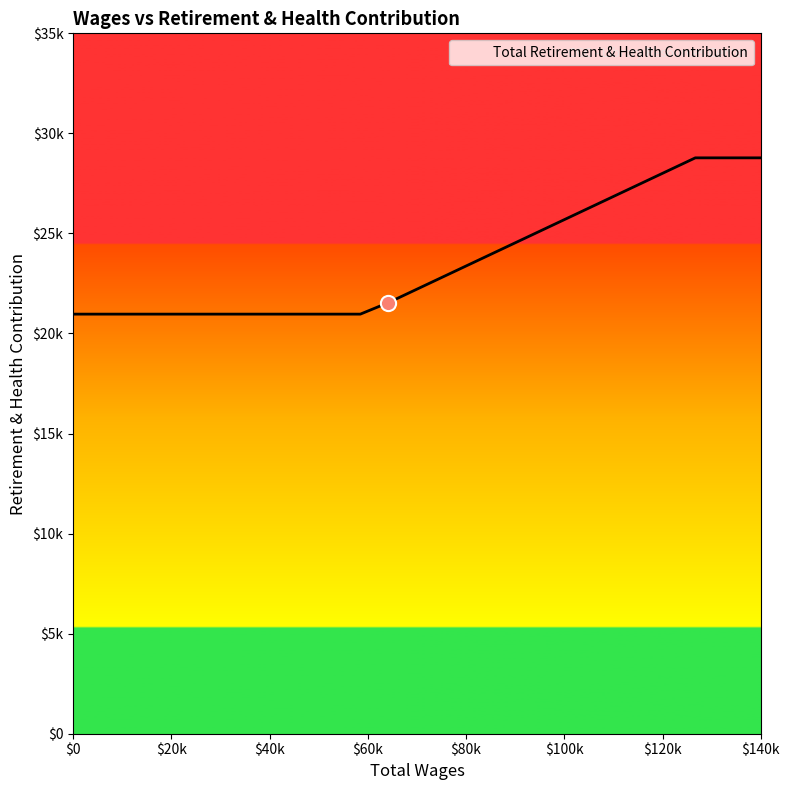

What is the change in value from 64197.0 to 58471.0?

-576